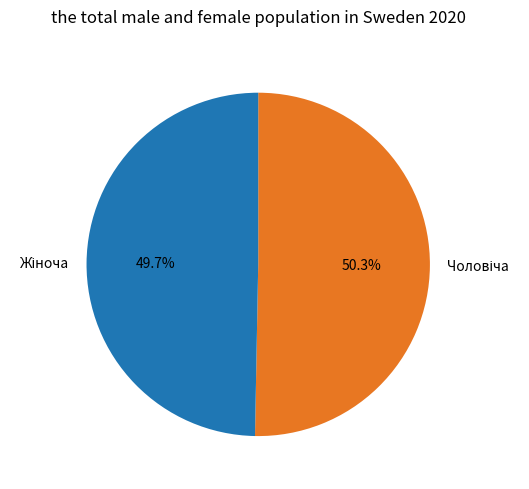

Is there a majority slice in this chart?

Yes